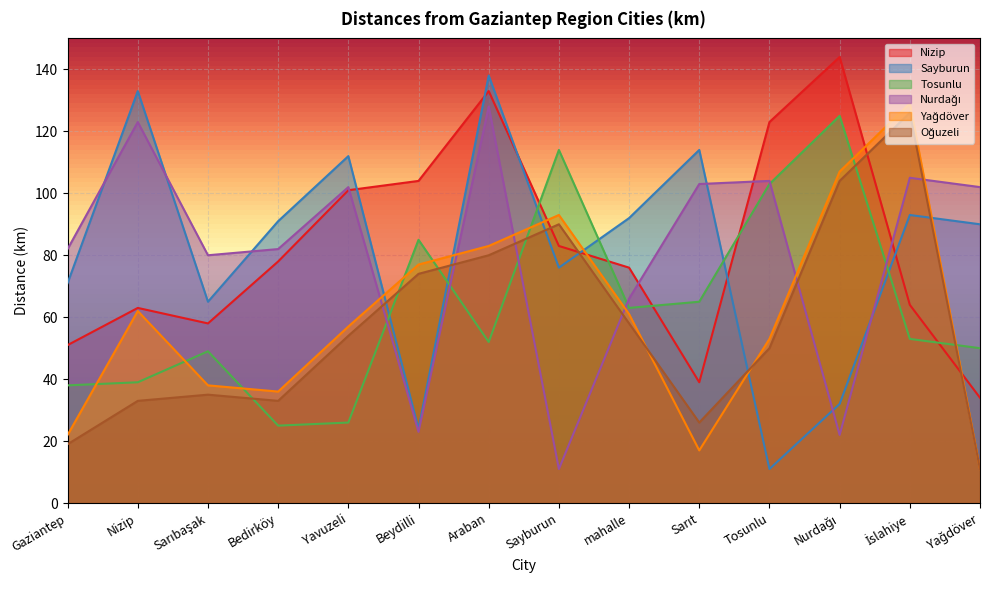

Which series ends up on top after the final intersection of Nurdağı and Nizip?

Nurdağı